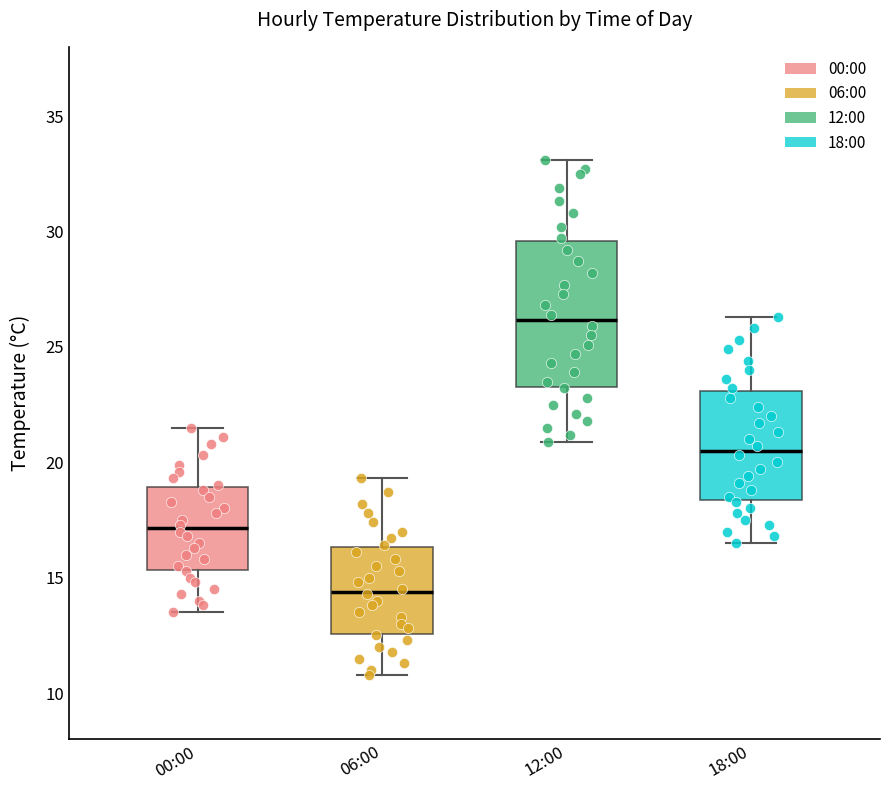

Reading left to right, read every box against the y-axis: the position of its median line, the range the box covers, and the ends of its whiskers. The values are not printed on the chart, so give them approximately, as read against the axis.

00:00: median 17.0, box 15.5 to 19.0, whiskers 13.5 to 21.5
06:00: median 14.5, box 12.5 to 16.5, whiskers 11.0 to 19.5
12:00: median 26.0, box 23.5 to 29.5, whiskers 21.0 to 33.0
18:00: median 20.5, box 18.5 to 23.0, whiskers 16.5 to 26.5